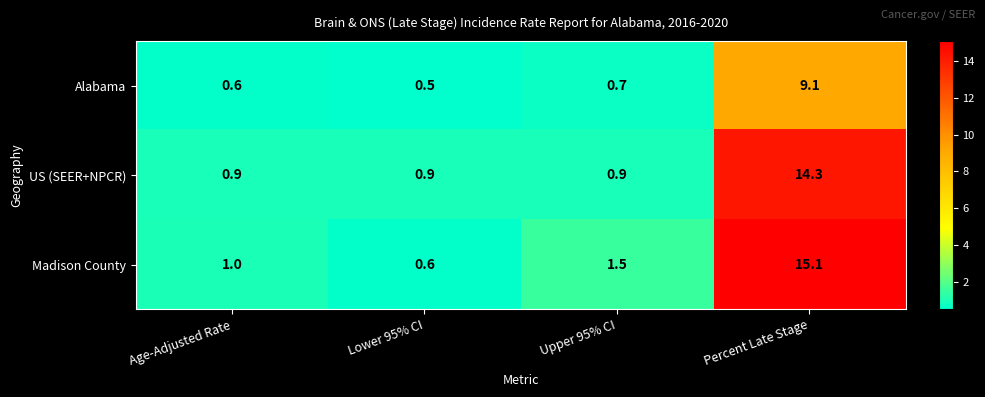

Rank the series by their maximum value, from lowest to highest.

Alabama, US (SEER+NPCR), Madison County